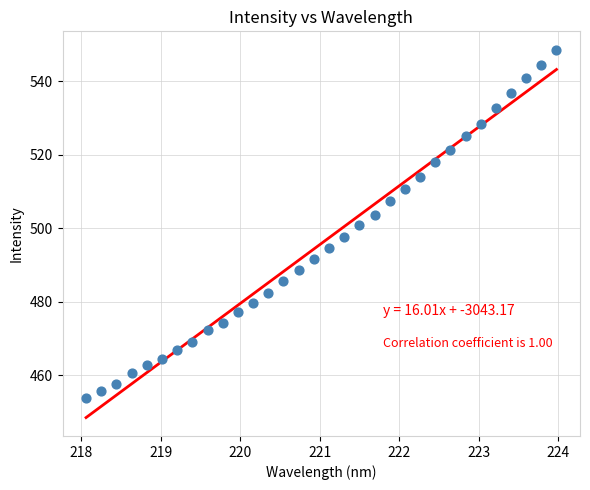

What is the range of X values (max minus min)?

5.9